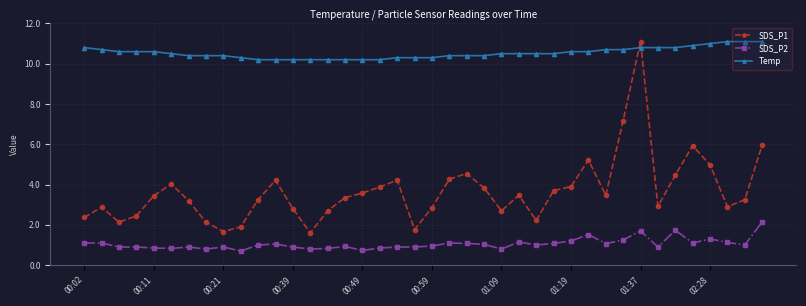

Which series has the widest spread of values?

SDS_P1